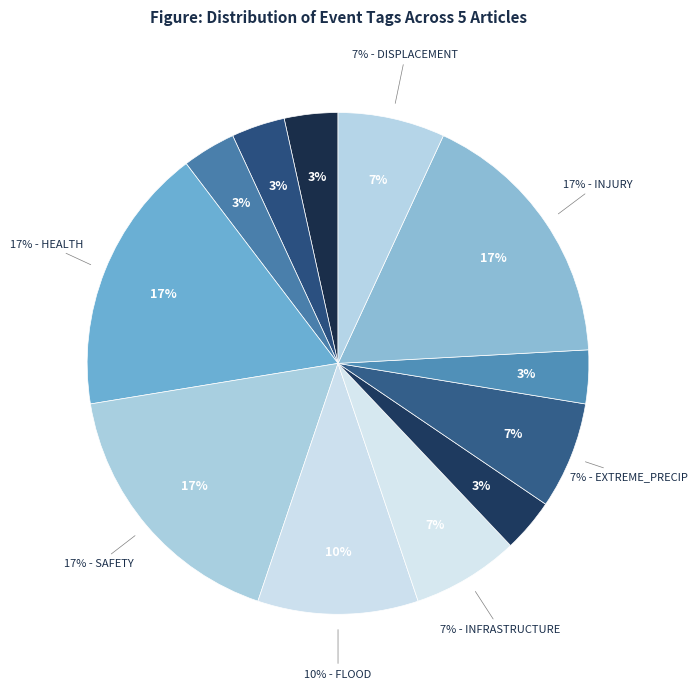

Is SAFETY the majority of the pie?

No